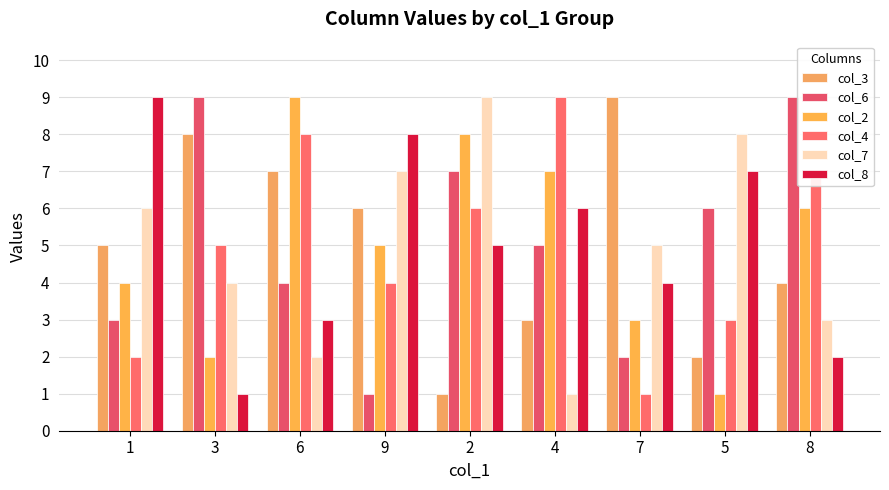

Reading right to left, list all the values displayed in this chart.

col_3: 8=4	5=2	7=9	4=3	2=1	9=6	6=7	3=8	1=5
col_6: 8=9	5=6	7=2	4=5	2=7	9=1	6=4	3=9	1=3
col_2: 8=6	5=1	7=3	4=7	2=8	9=5	6=9	3=2	1=4
col_4: 8=7	5=3	7=1	4=9	2=6	9=4	6=8	3=5	1=2
col_7: 8=3	5=8	7=5	4=1	2=9	9=7	6=2	3=4	1=6
col_8: 8=2	5=7	7=4	4=6	2=5	9=8	6=3	3=1	1=9